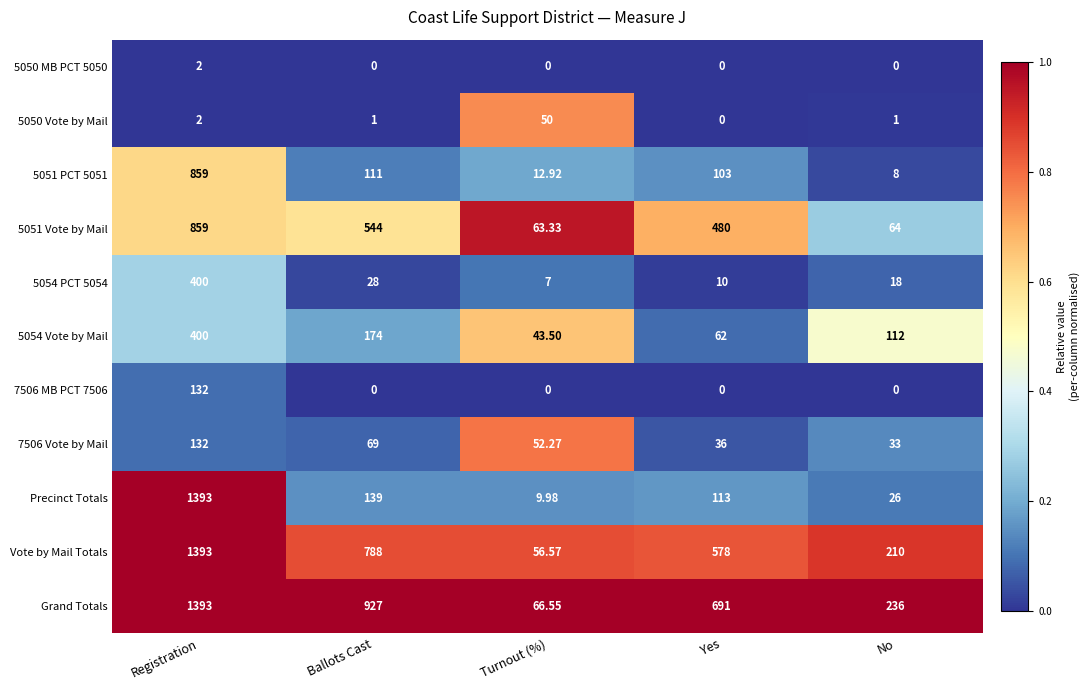

Which series has the largest total across all categories?

Grand Totals